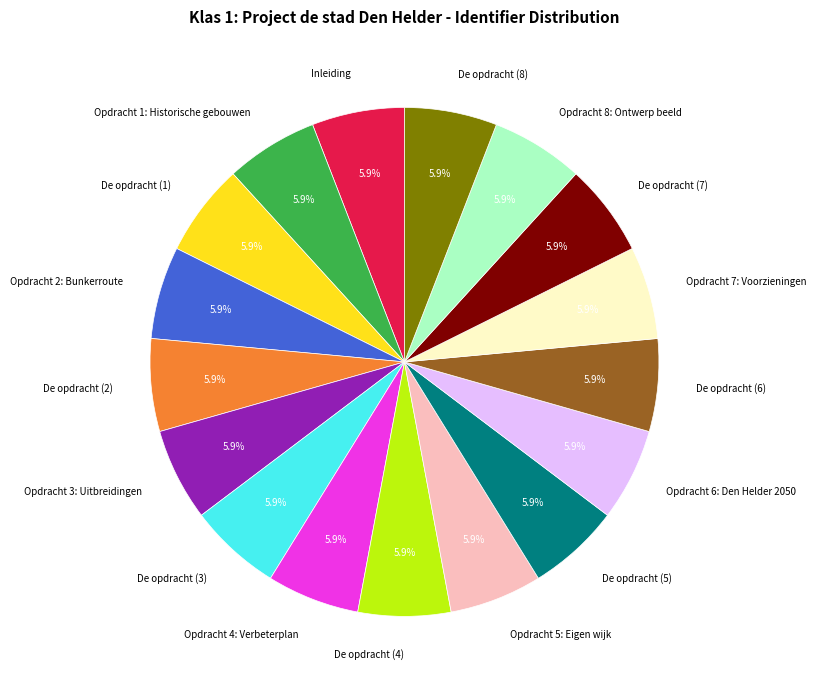

To the nearest percent, what portion does Opdracht 1: Historische gebouwen represent?

6%